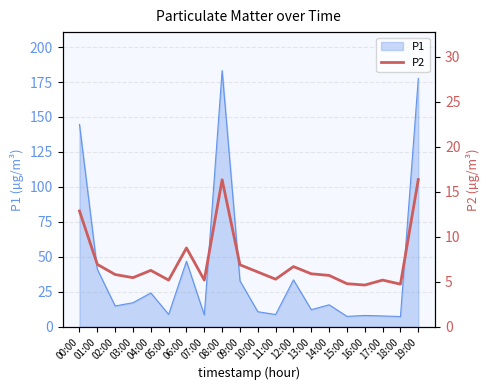

What is the label of the 7th point from the left?

06:00